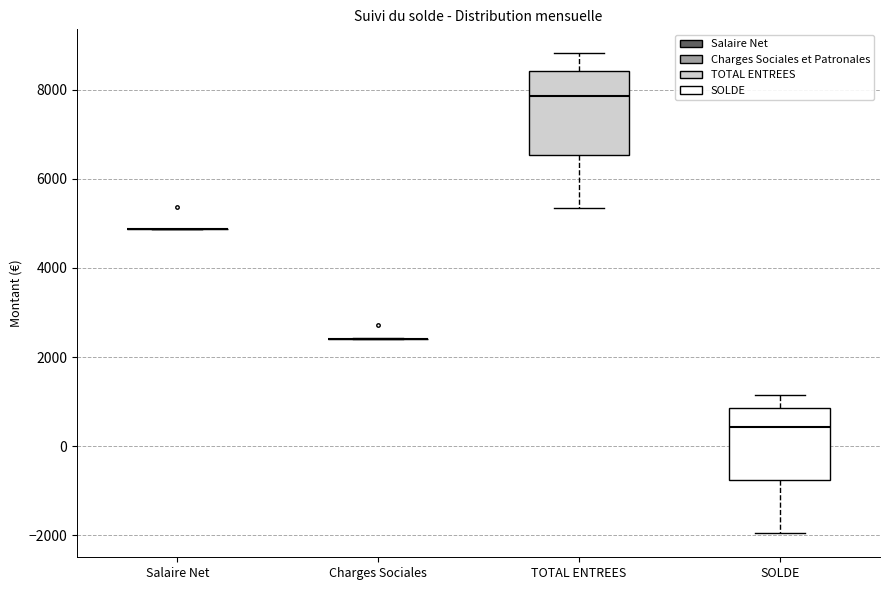

Reading left to right, transcribe this box plot: for each box, give where its median line is, the range the box spans, and where its two whiskers end, as read against the y-axis. The values are not printed on the chart, so give them approximately, as read against the axis.

Salaire Net: box collapsed to a line at 4800, whiskers 4800 to 4800
Charges Sociales: box collapsed to a line at 2400, whiskers 2400 to 2400
TOTAL ENTREES: median 7800, box 6600 to 8400, whiskers 5400 to 8800
SOLDE: median 400, box -800 to 800, whiskers -2000 to 1200